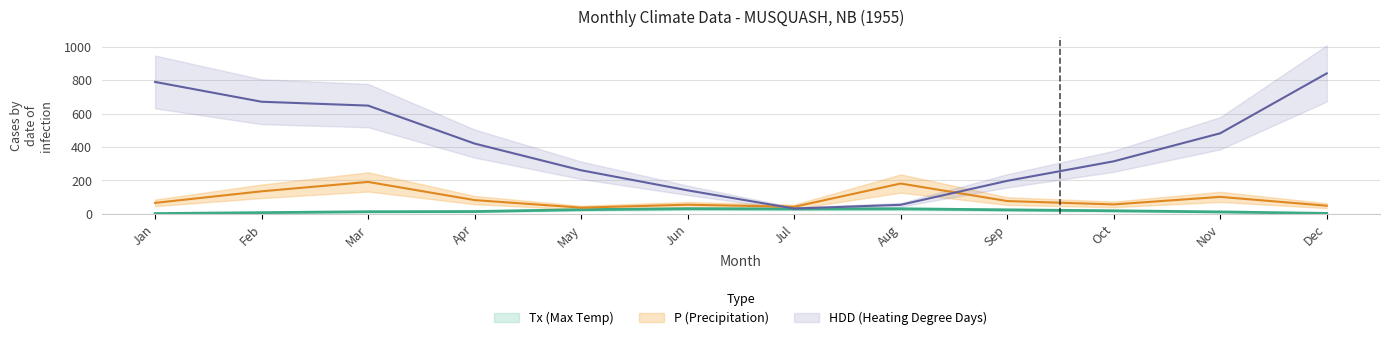

How many data points in Tx are above 18?

6